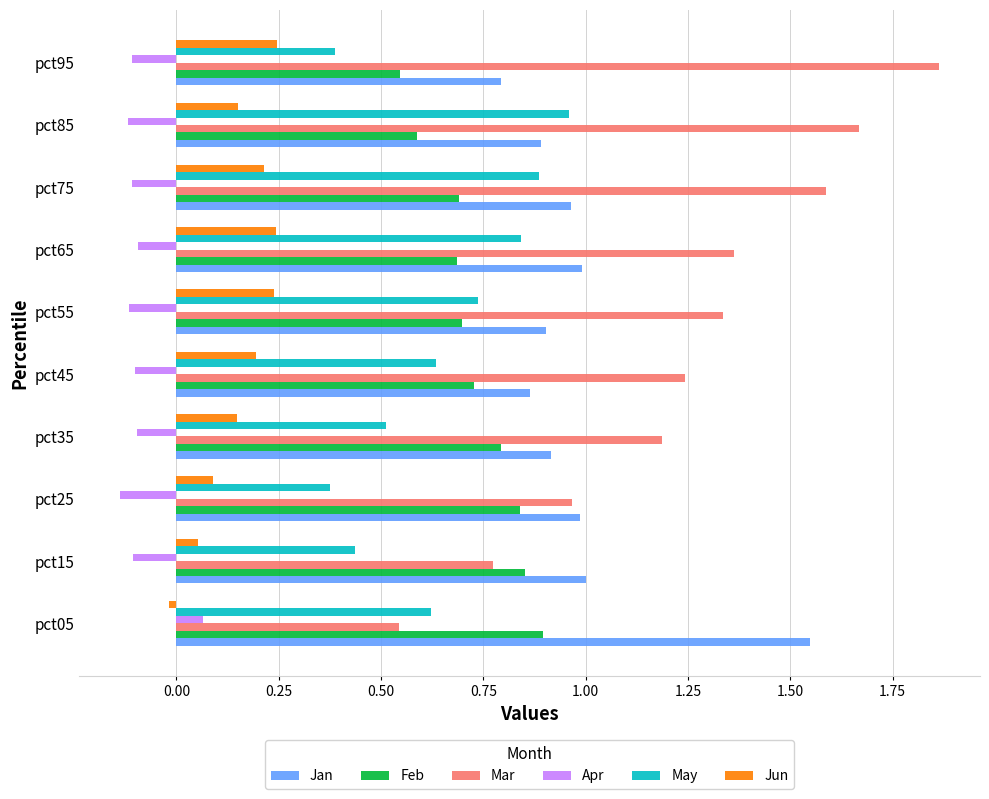

What is the difference between the maximum and minimum values in the Jun series?

0.3